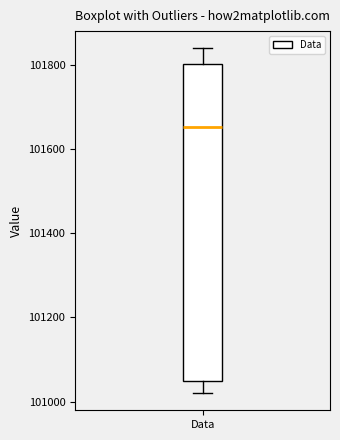

Transcribe this box plot: give where the median line is, the range the box spans, and where the two whiskers end, as read against the y-axis. The values are not printed on the chart, so give them approximately, as read against the axis.

median 101660, box 101040 to 101800, whiskers 101020 to 101840